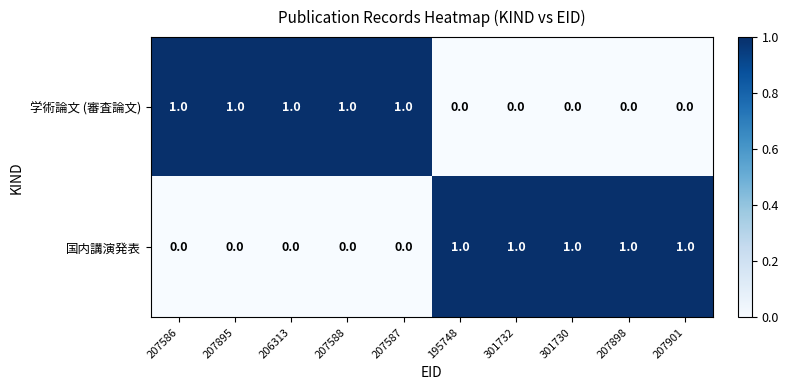

At how many categories does at least one series exceed 0?

10